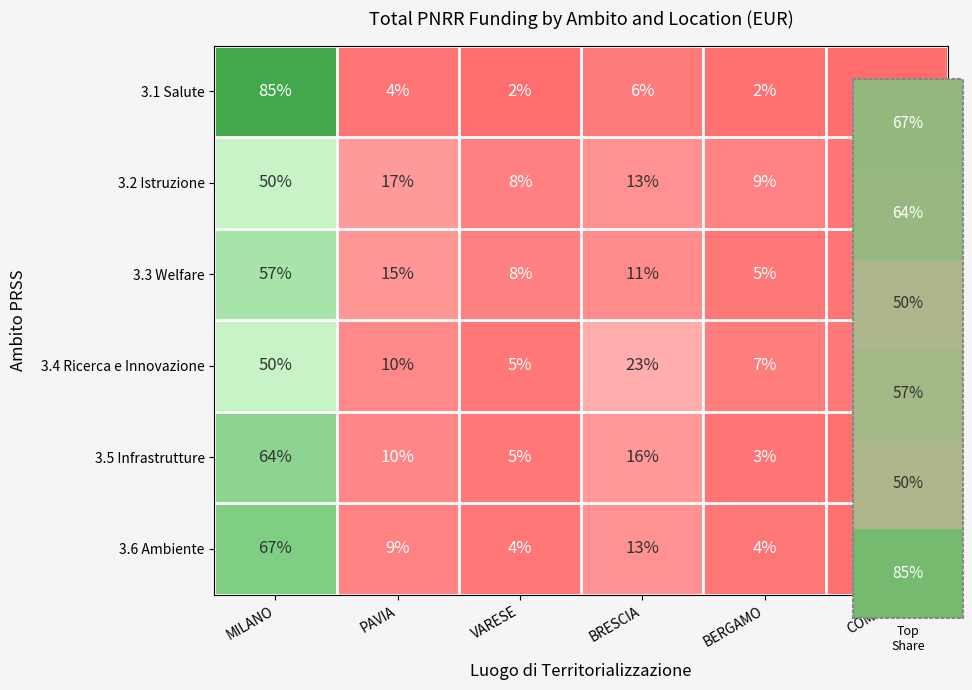

What is the difference between the highest and lowest values at BERGAMO?

7